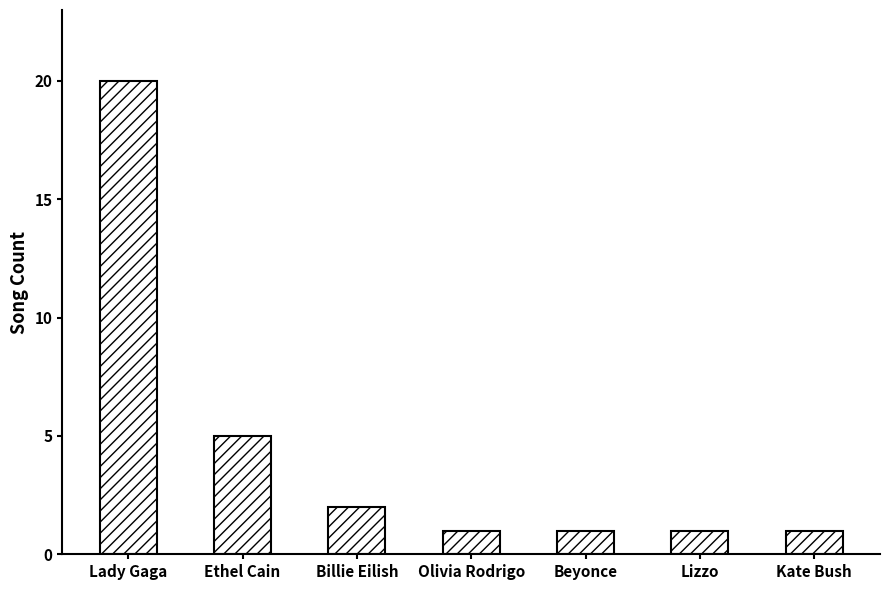

Does the chart contain any negative values?

No